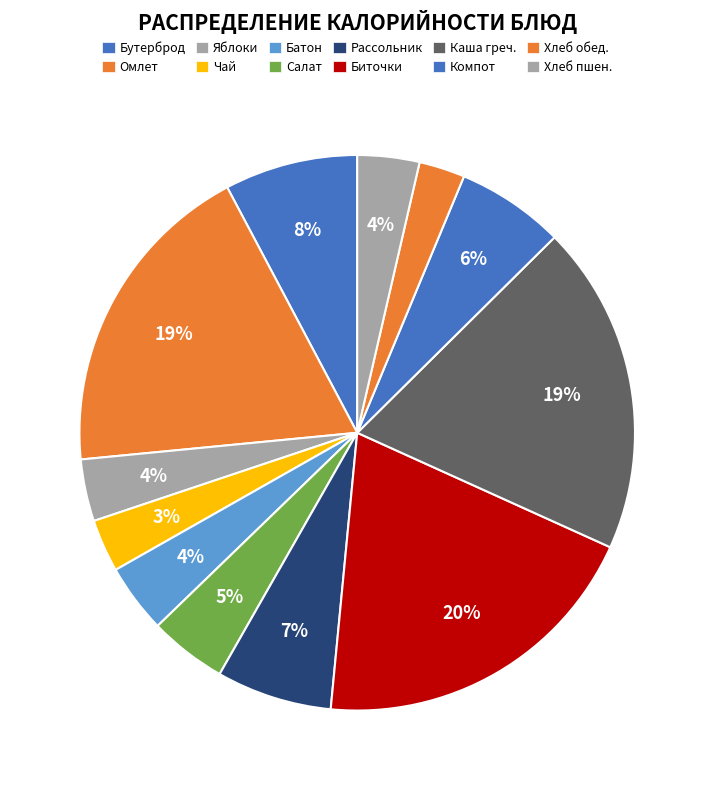

To the nearest percent, what is the difference between the largest and smallest slice percentages?

17%